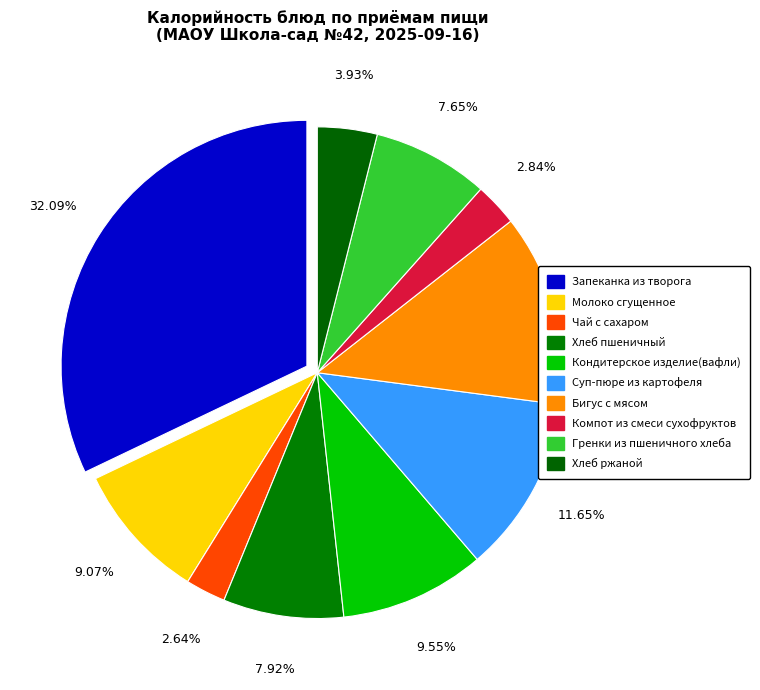

Is Чай с сахаром the majority of the pie?

No